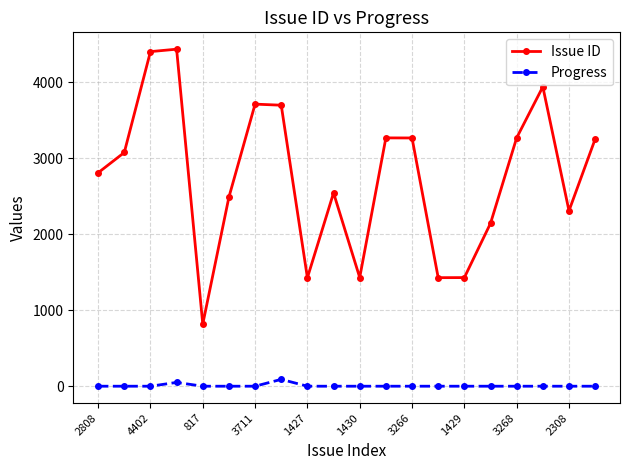

What is the difference between the maximum and second lowest values in the Issue ID series?

3007